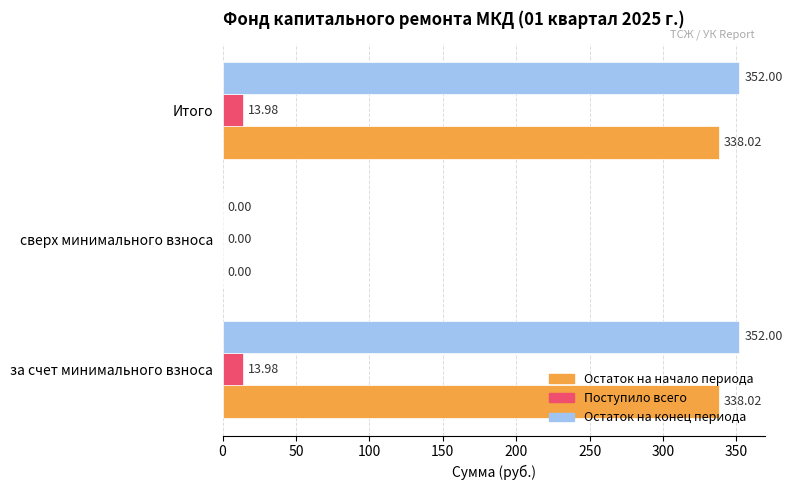

Which series changed the most between сверх минимального взноса and Итого?

Остаток на конец периода